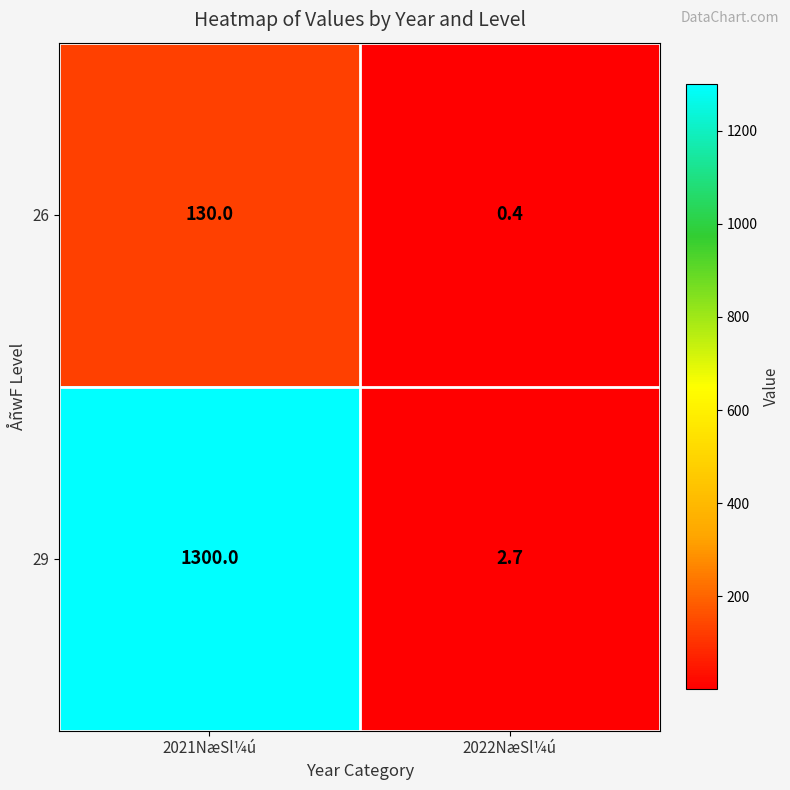

At which label is 26 closest to 65?

2022NæSl¼ú